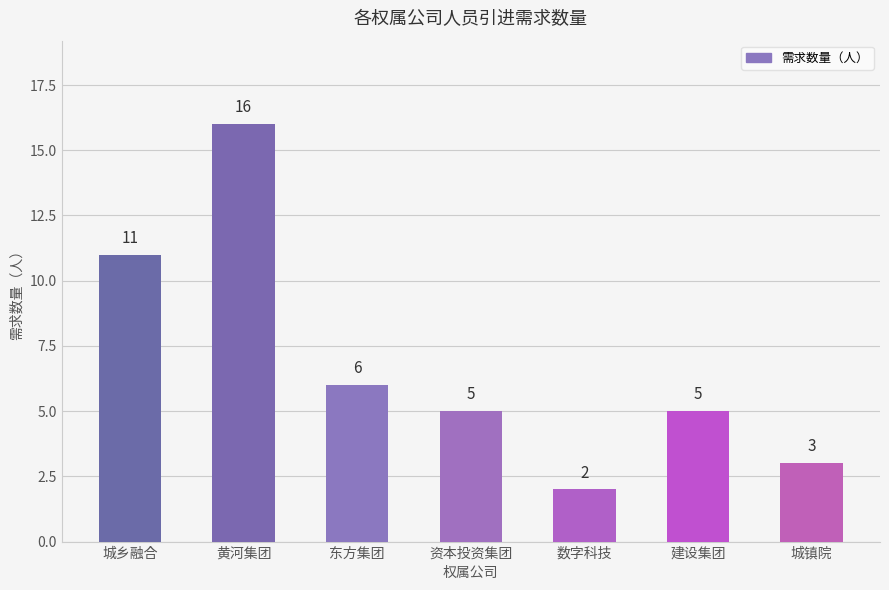

At which category does the chart reach its peak across all series?

黄河集团